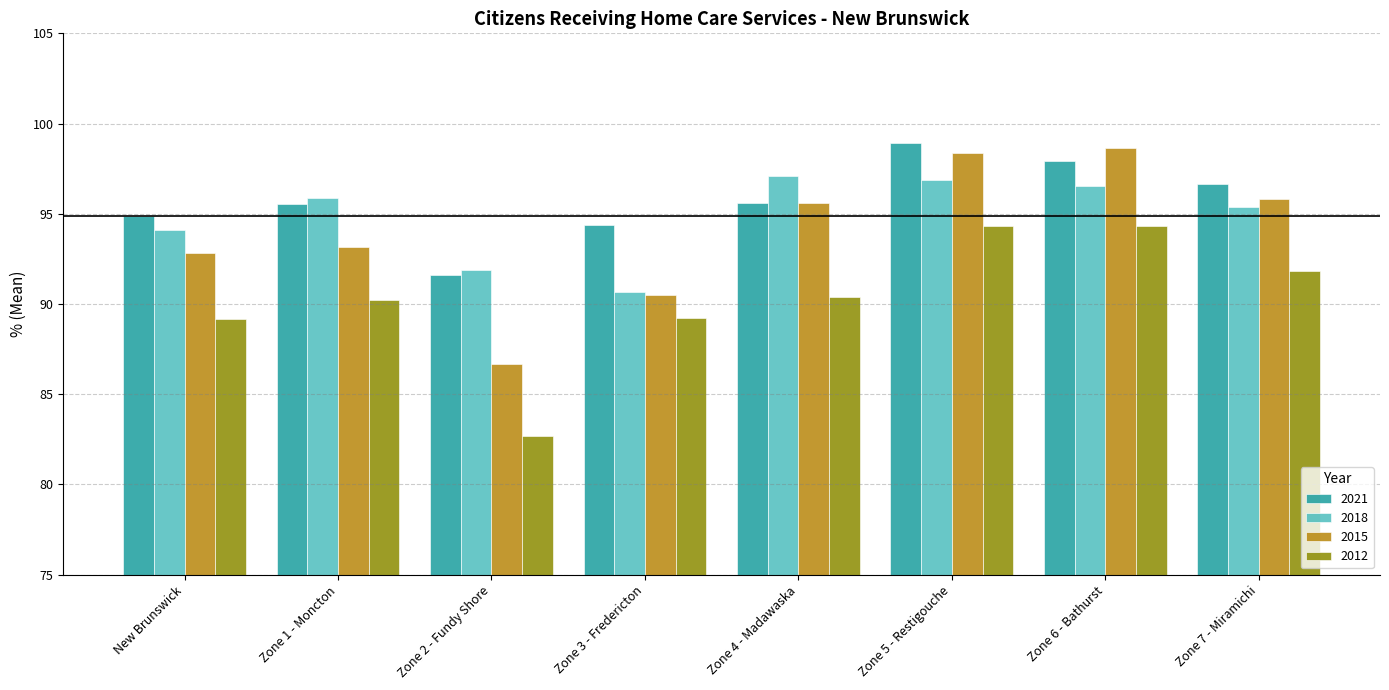

Rank the series at New Brunswick from lowest to highest value.

2012, 2015, 2018, 2021